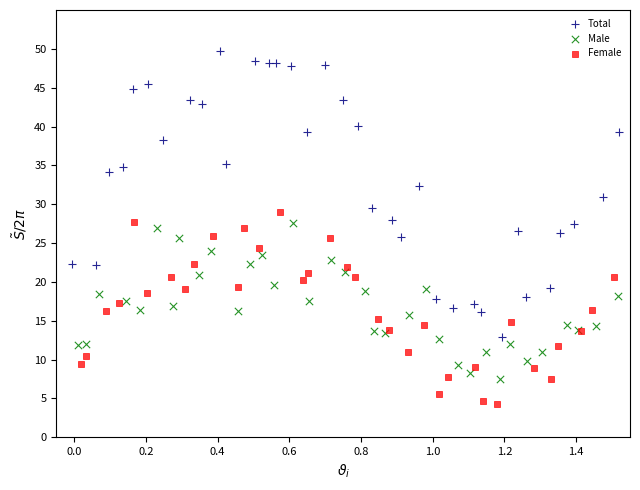

Which series has the largest Y range (max minus min)?

Total